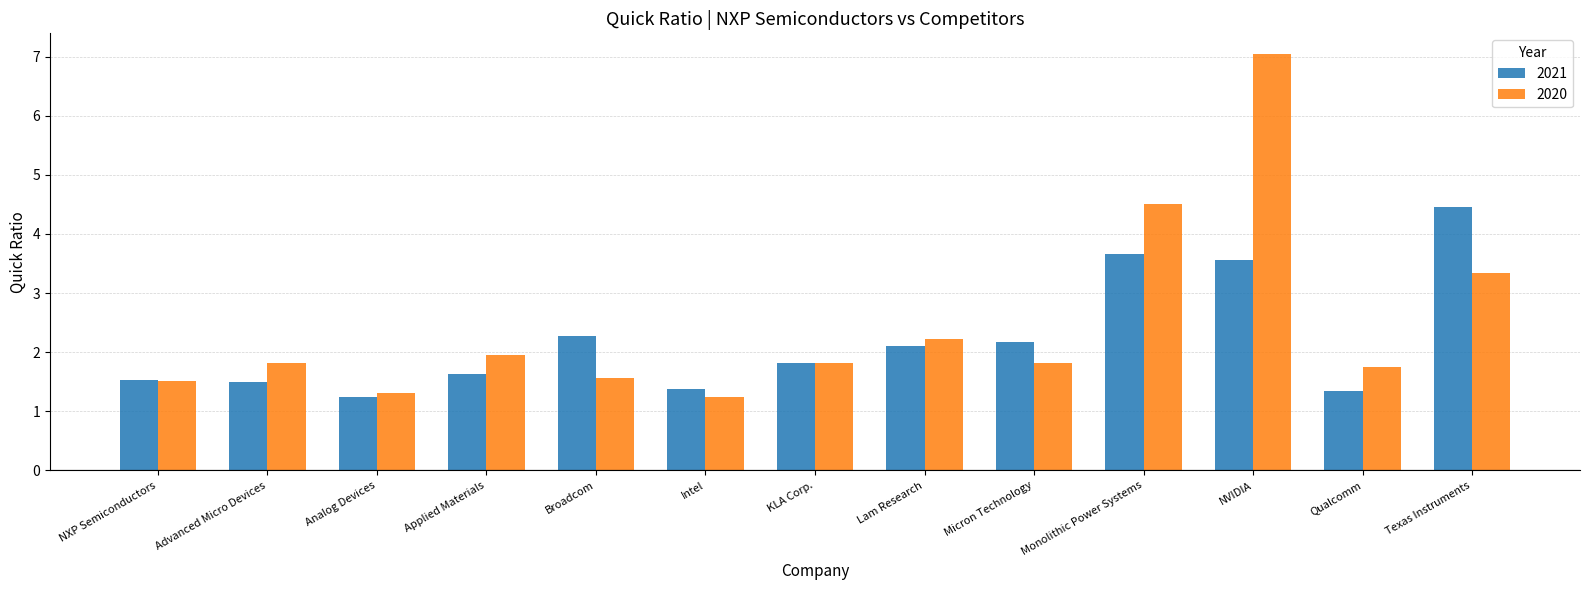

What is the spread (max minus min) of values at Lam Research?

0.1